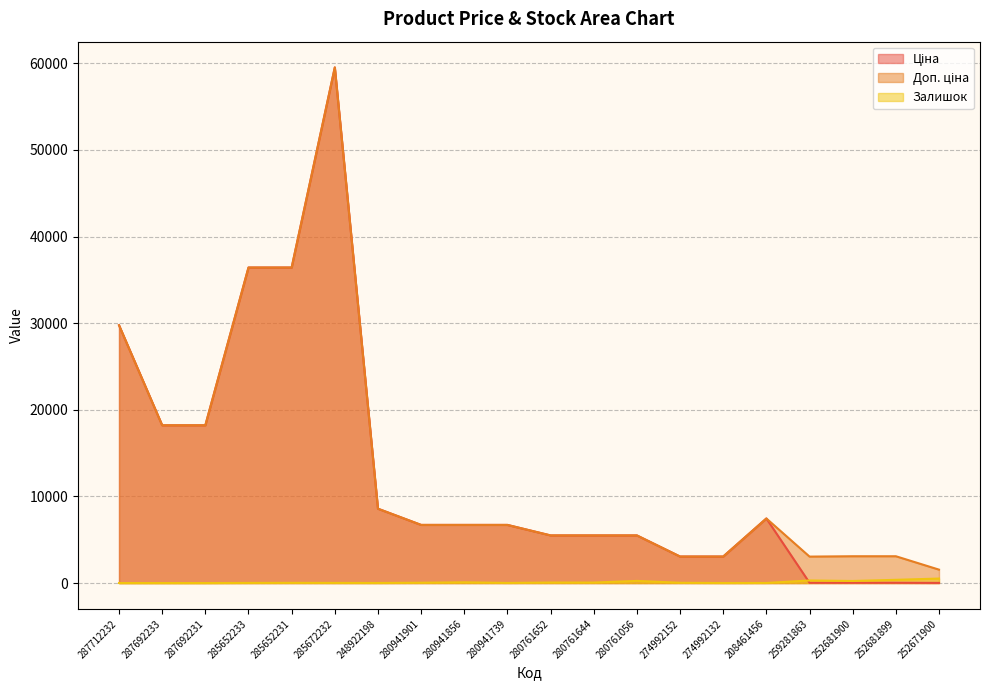

Rank the categories by Залишок value from lowest to highest.

287712232, 287692233, 287692231, 274992132, 248922198, 208461456, 280941739, 285652233, 285672232, 285652231, 274992152, 280941901, 280761644, 280761652, 280941856, 252681900, 280761056, 259281863, 252681899, 252671900